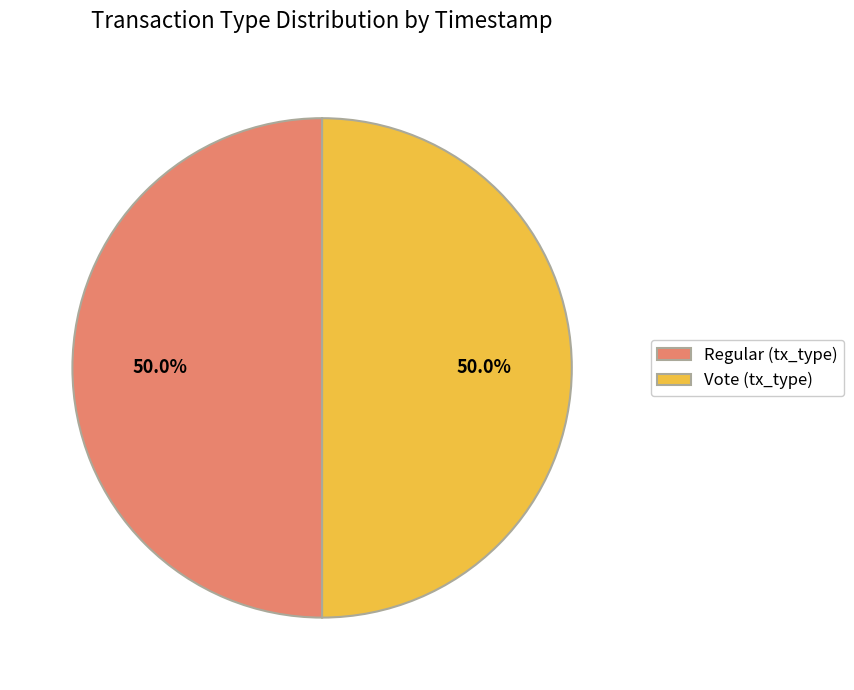

Approximately how many times larger is the value at Vote (tx_type) compared to Regular (tx_type)?

1.0